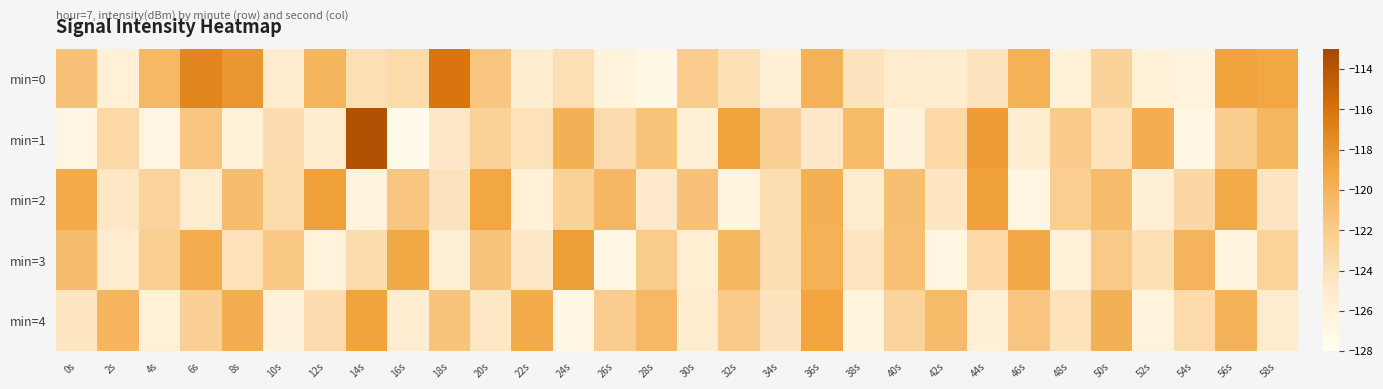

Which label corresponds to the largest value in the chart?

14s